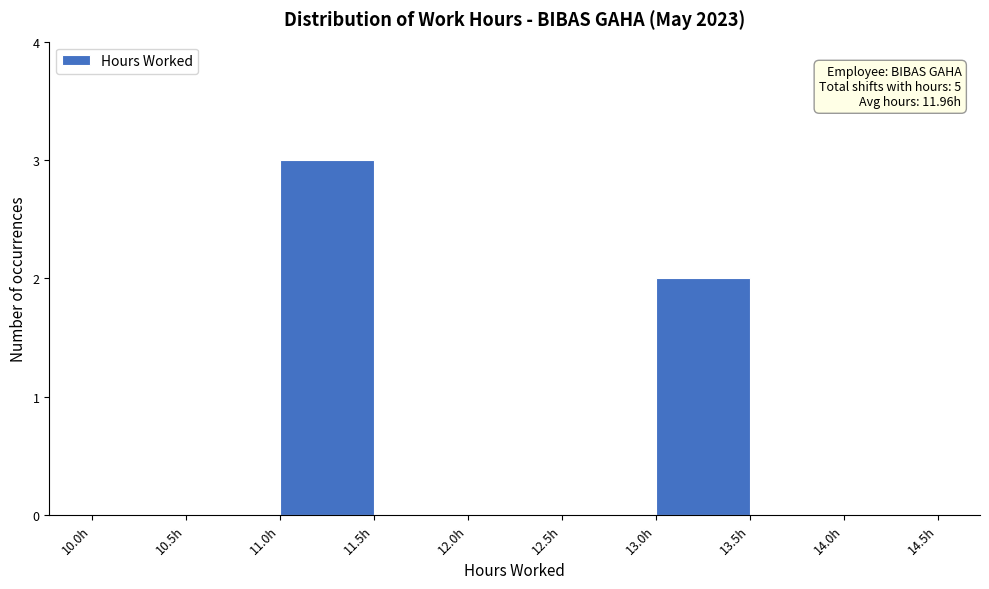

Over which range of the x-axis is the bar tallest?

11.0 to 11.5